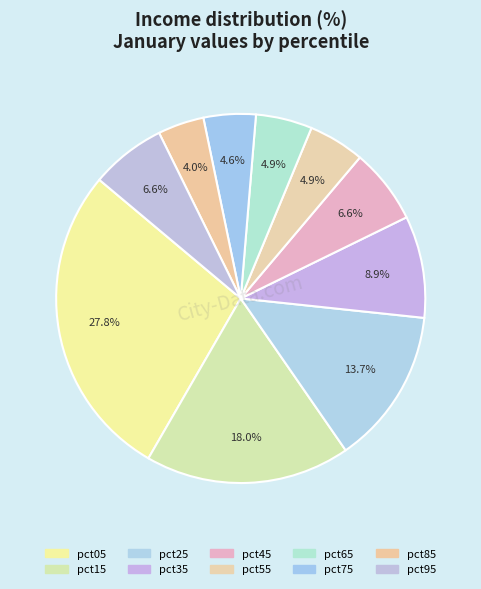

Count the number of slices in the pie.

10